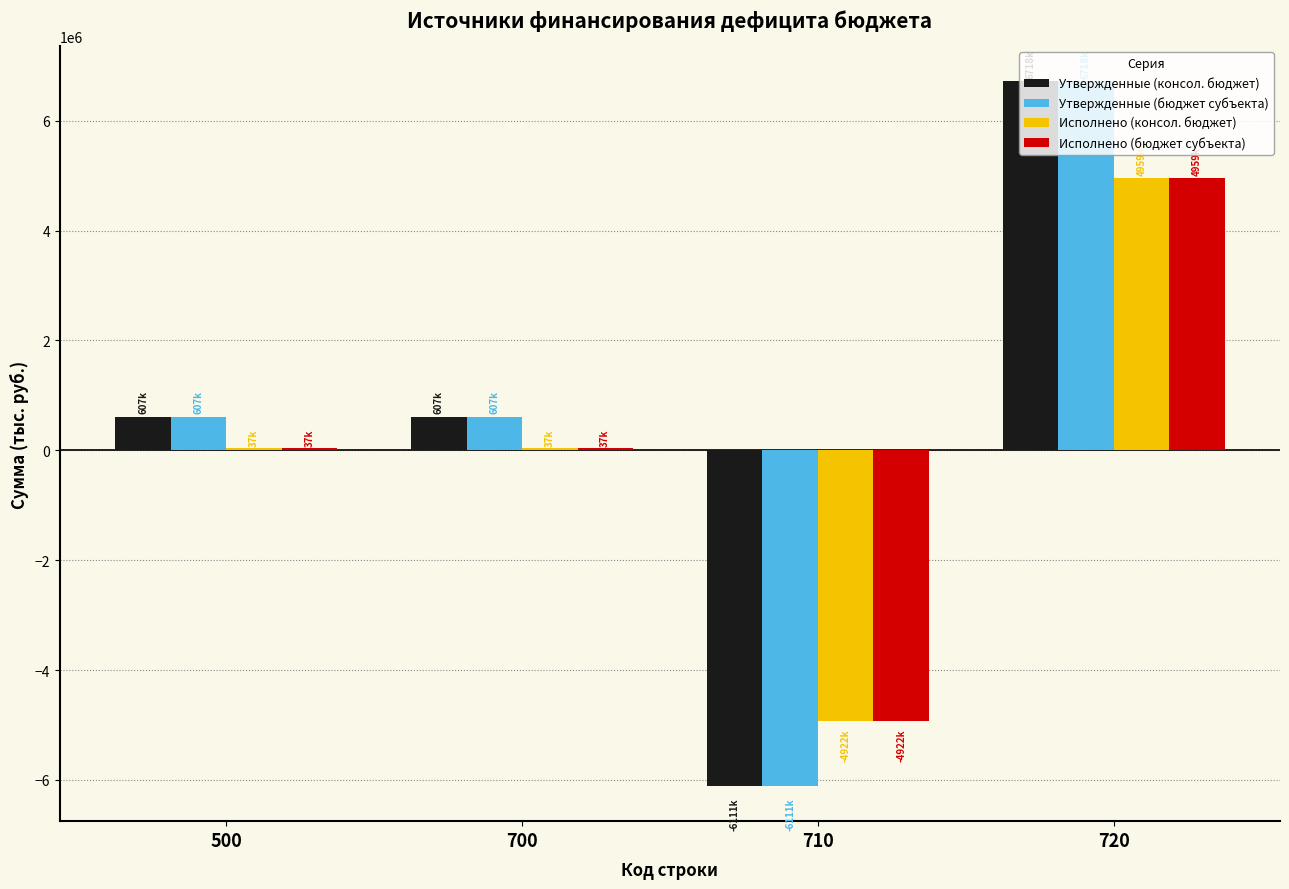

Count the number of categories in the chart.

4